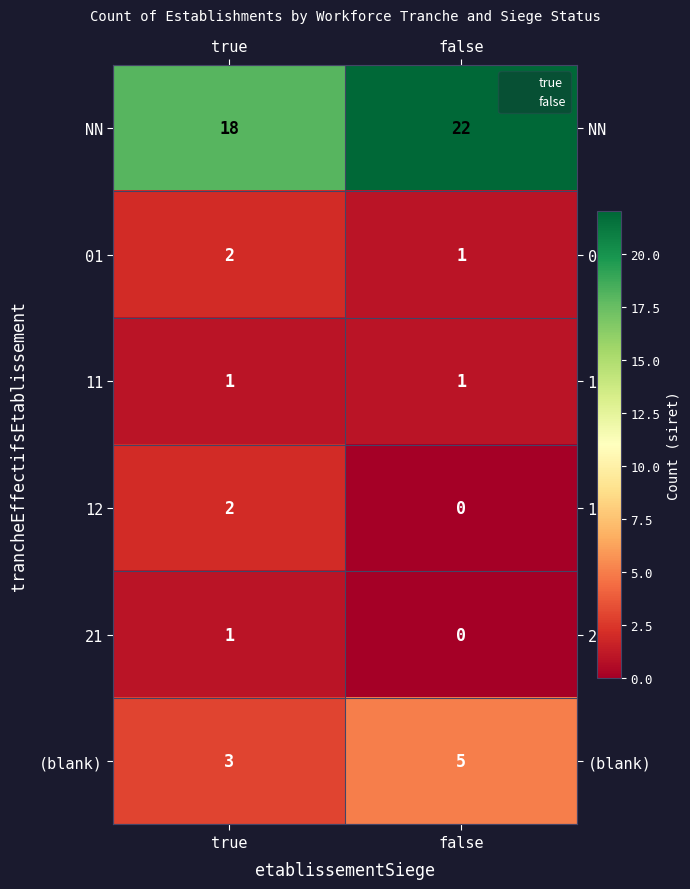

What is the difference between the maximum and minimum values in the NN series?

4